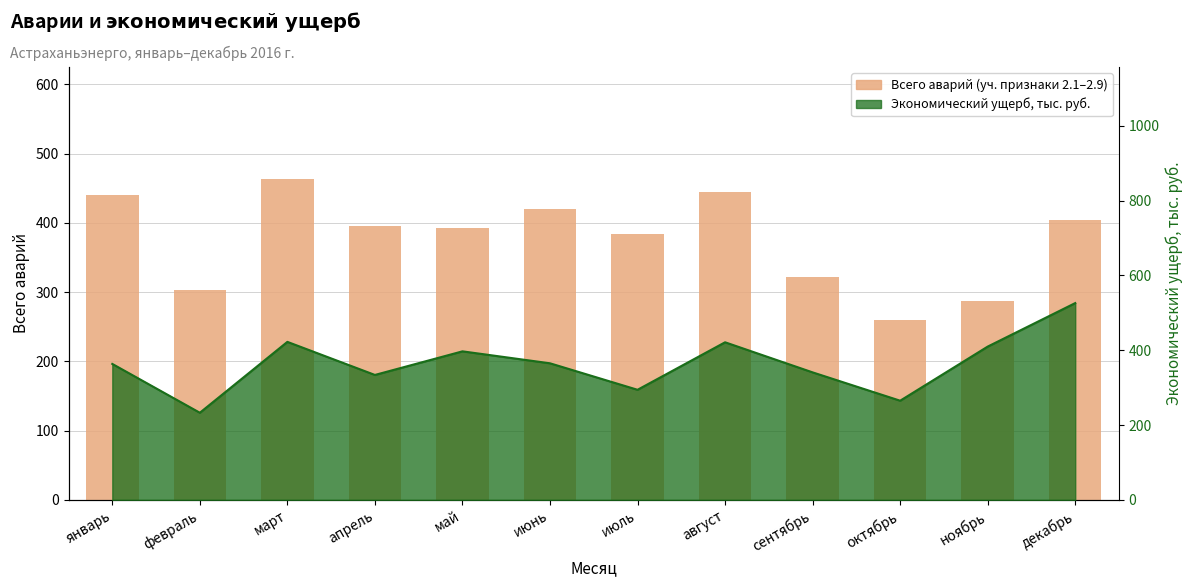

What is the minimum value shown in the chart?

260